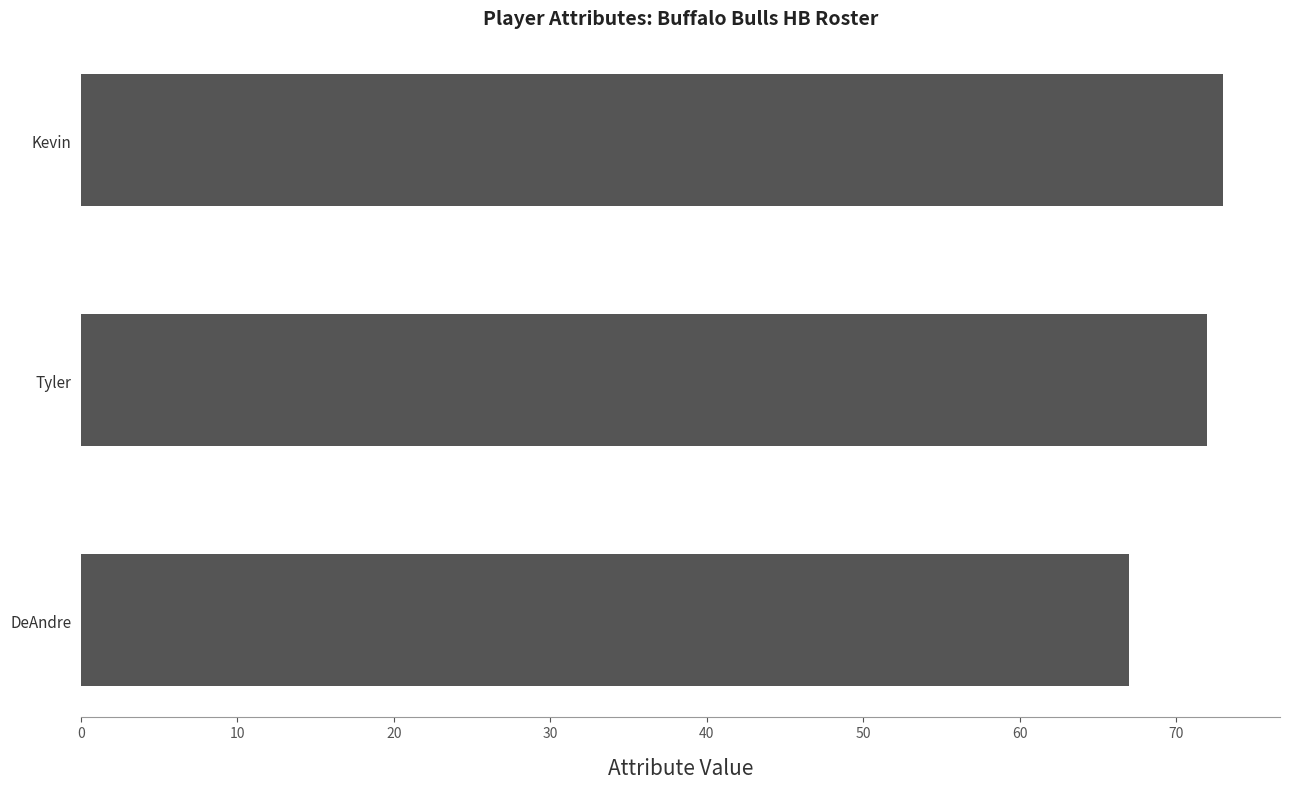

Does the chart contain any negative values?

No